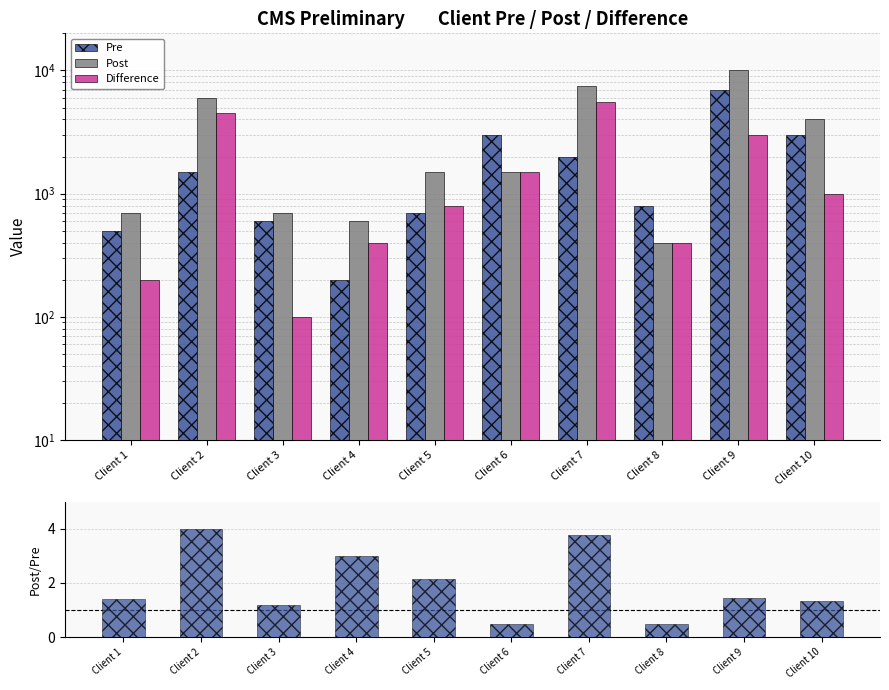

Does the chart contain any negative values?

No